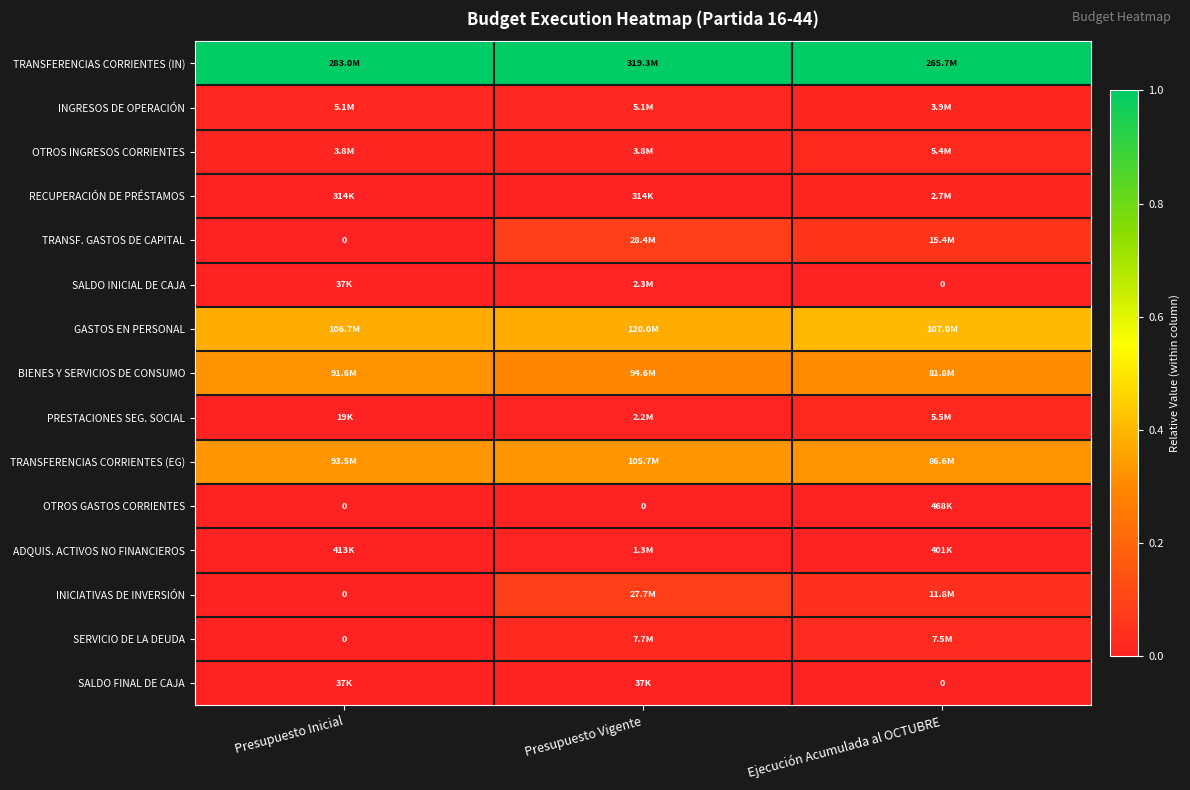

At how many categories does at least one series exceed 0?

3